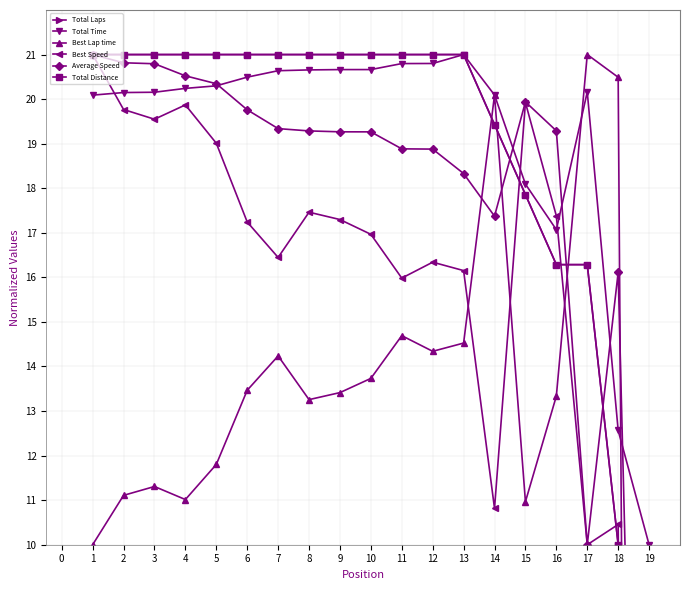

How many values in the Best Lap time series exceed 13?

12